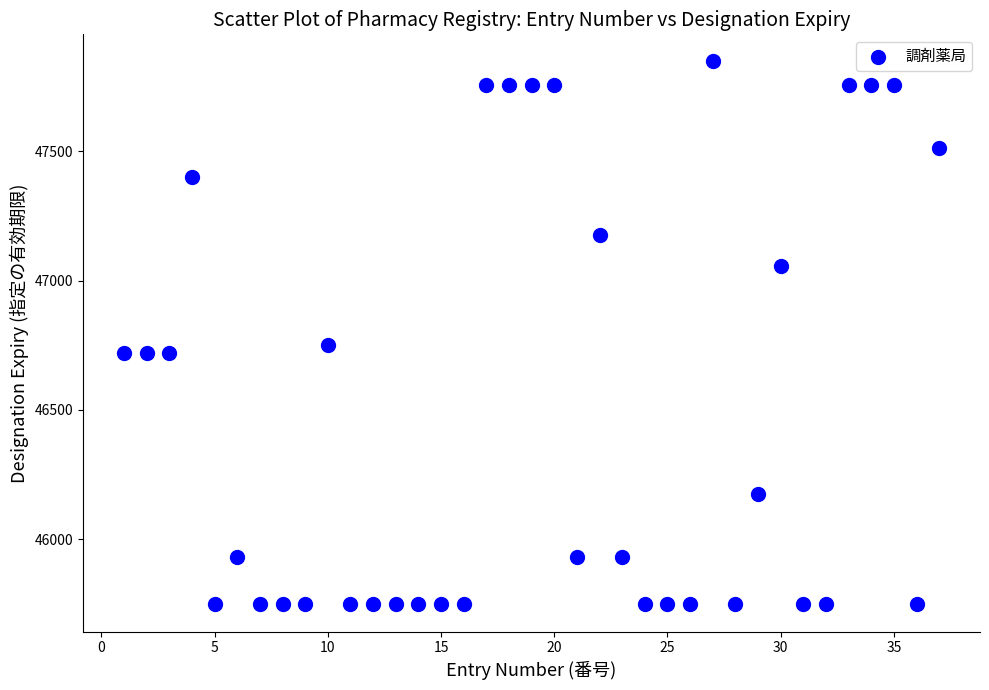

What Y value in the scatter plot is closest to 46797?

46752